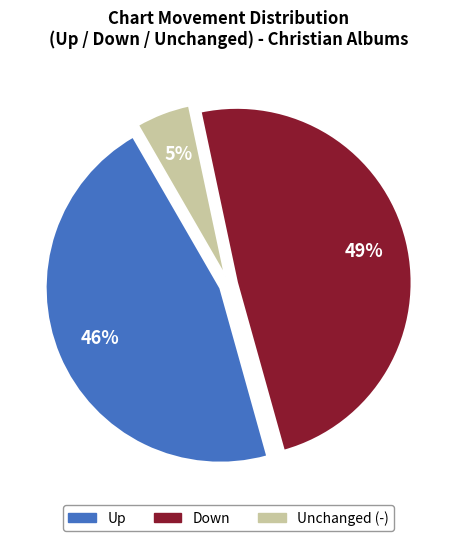

To the nearest percent, what is the difference between the largest and smallest slice percentages?

44%